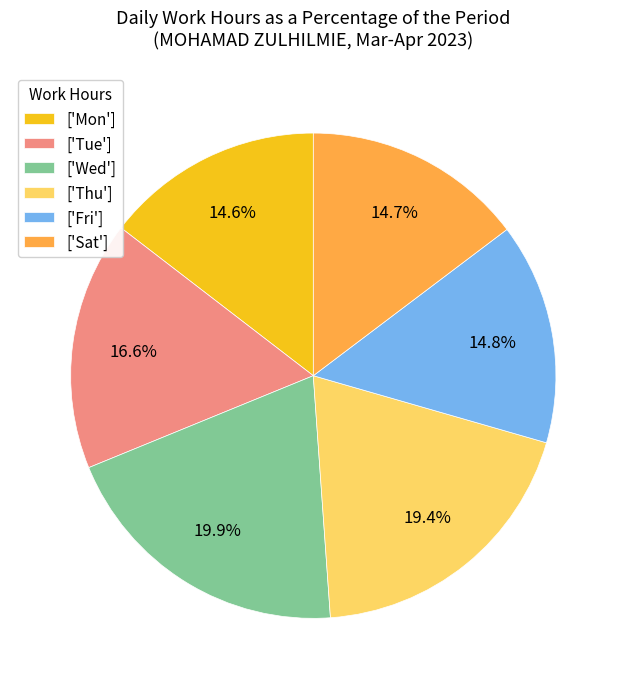

What percentage do ['Sat'] and ['Tue'] together represent?

31.3%